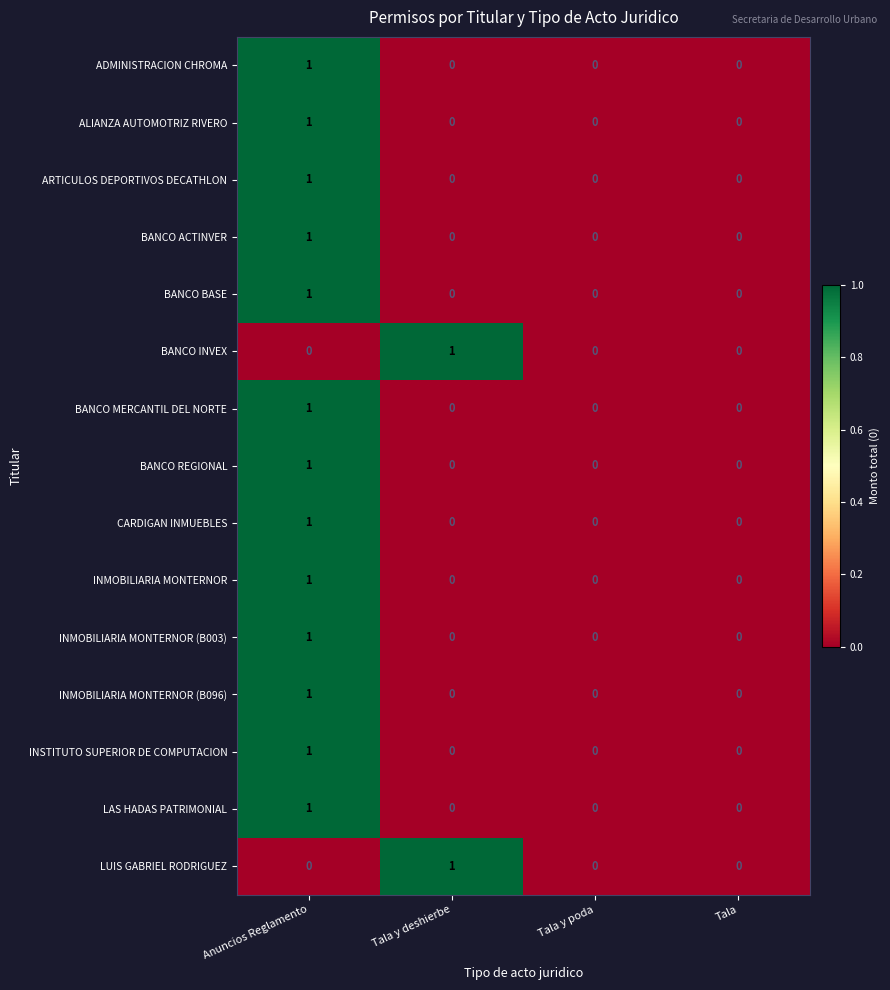

True or false: LUIS GABRIEL RODRIGUEZ has a value of 0 at Tala y poda.

True